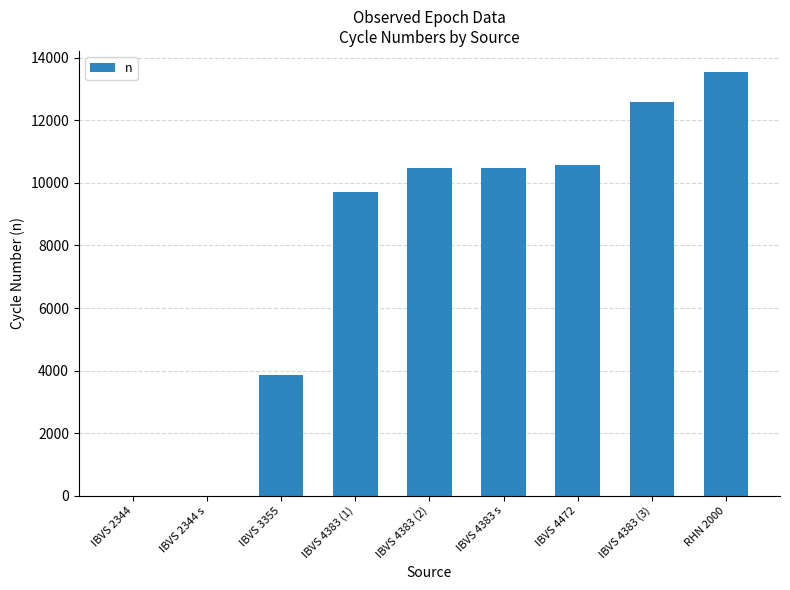

The chart shows a value of 6622.6 at IBVS 4383 s. True or false?

False